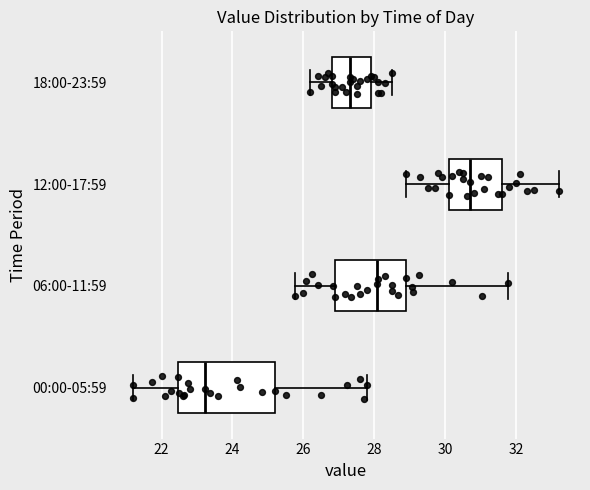

Which box is the widest, from its left edge to its right edge?

00:00-05:59